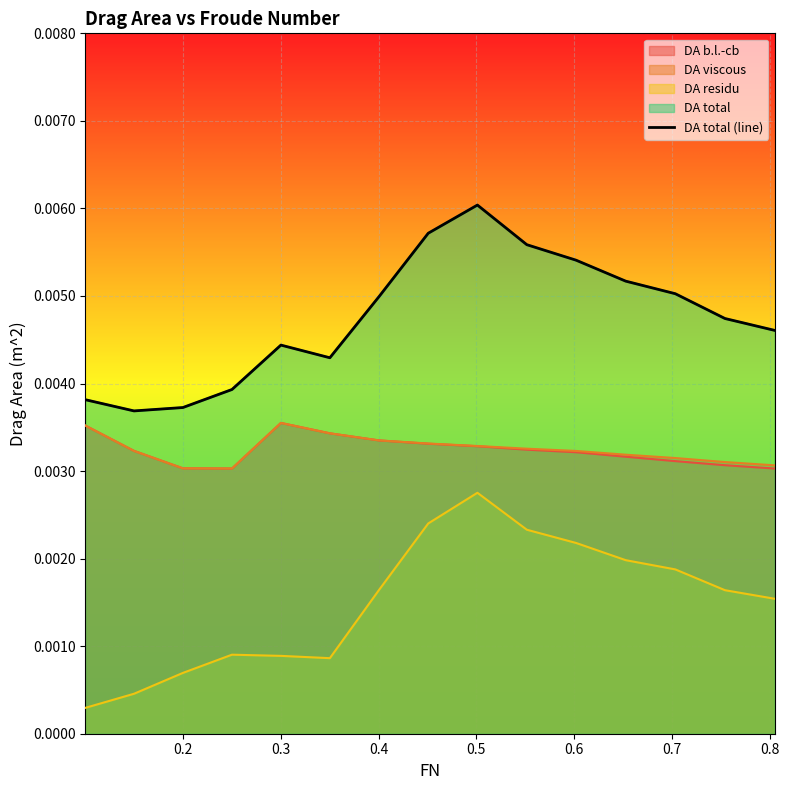

What position from the left is 0.4?

4